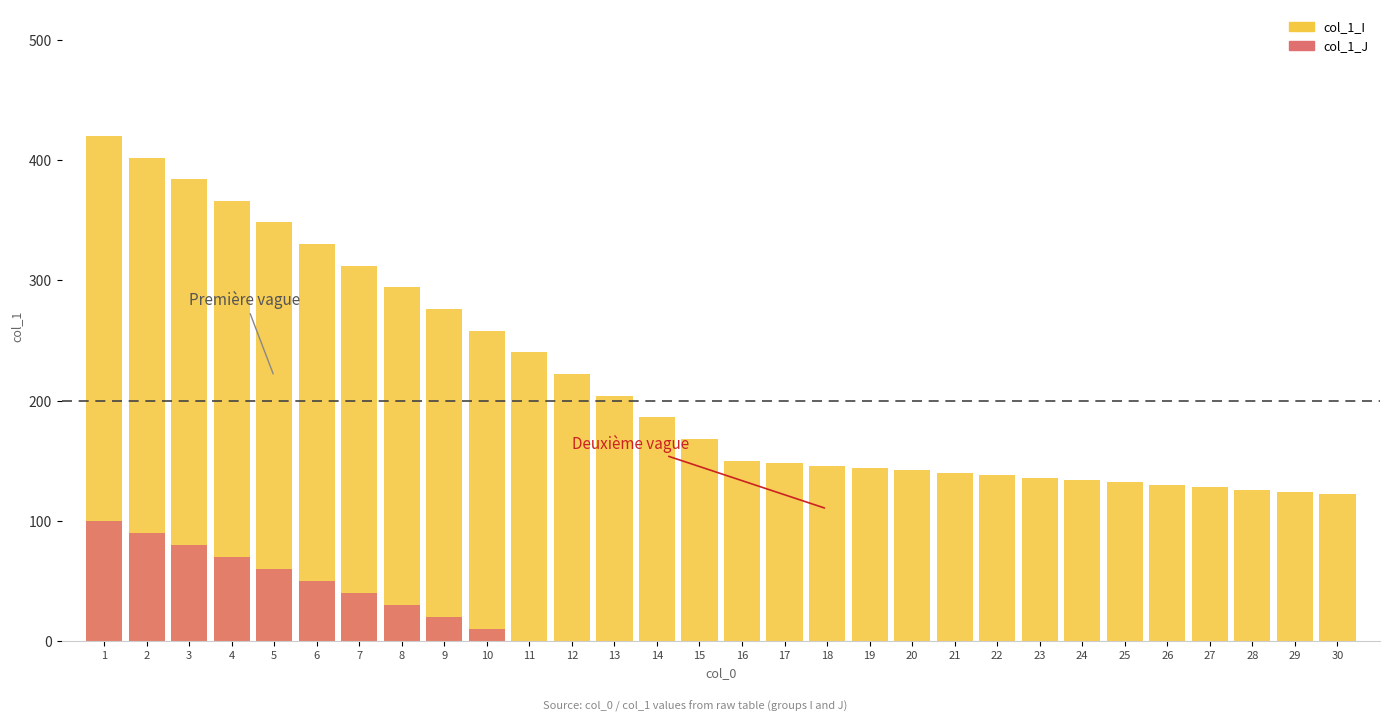

At which label does col_1_I reach its minimum?

30